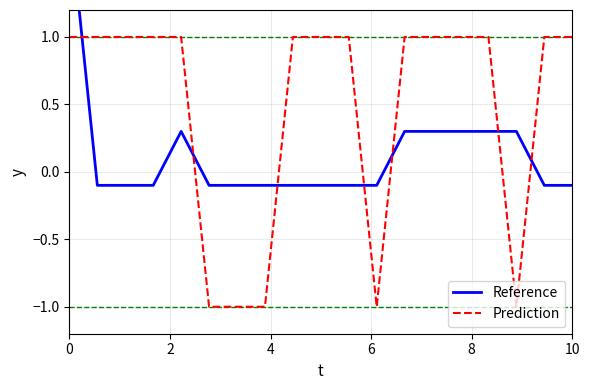

What are all the series names shown in the legend?

Reference, Prediction